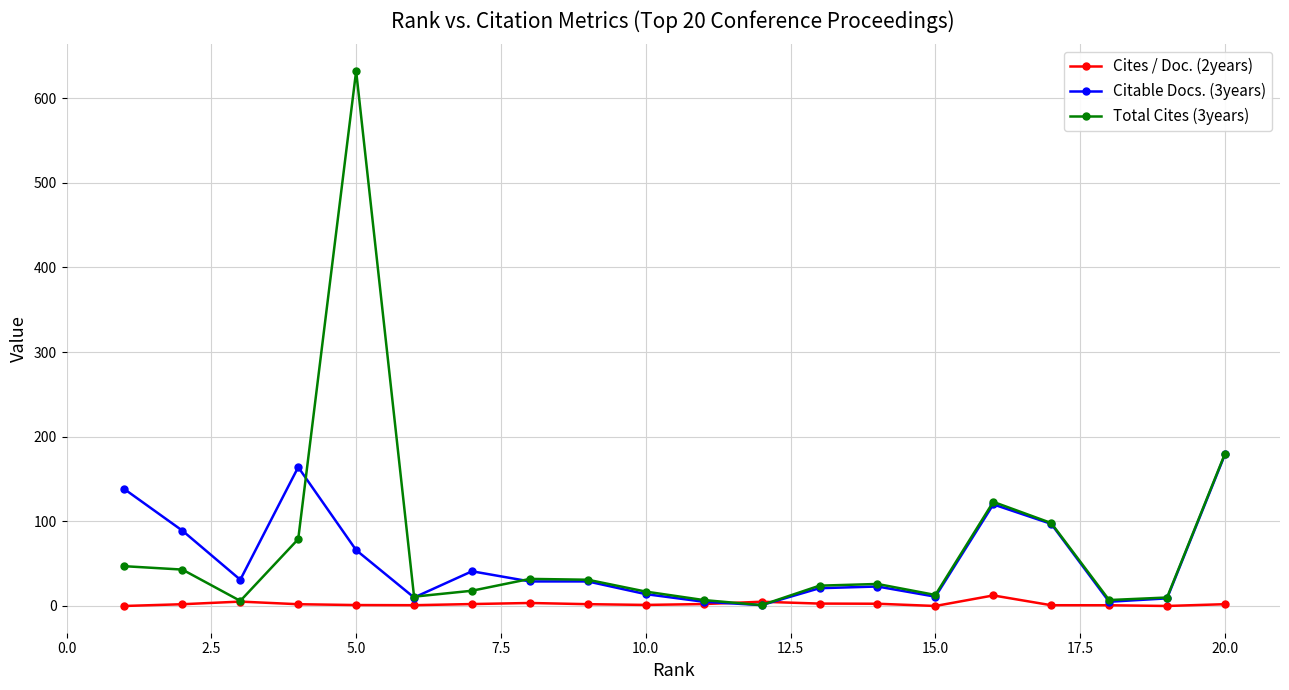

Which series has the largest total across all categories?

Total Cites (3years)